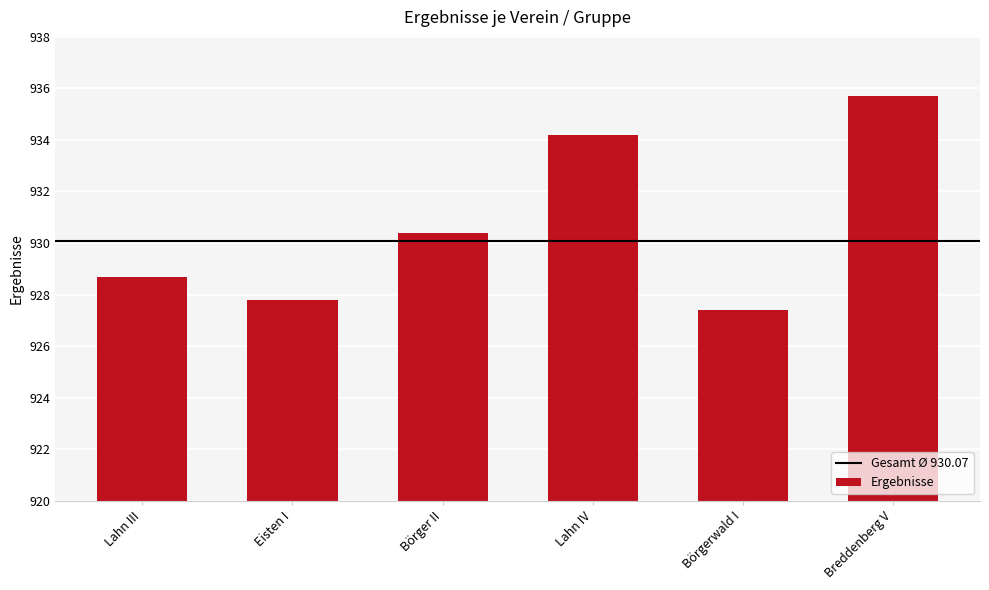

The value at Börger II is 208.6. True or false?

False